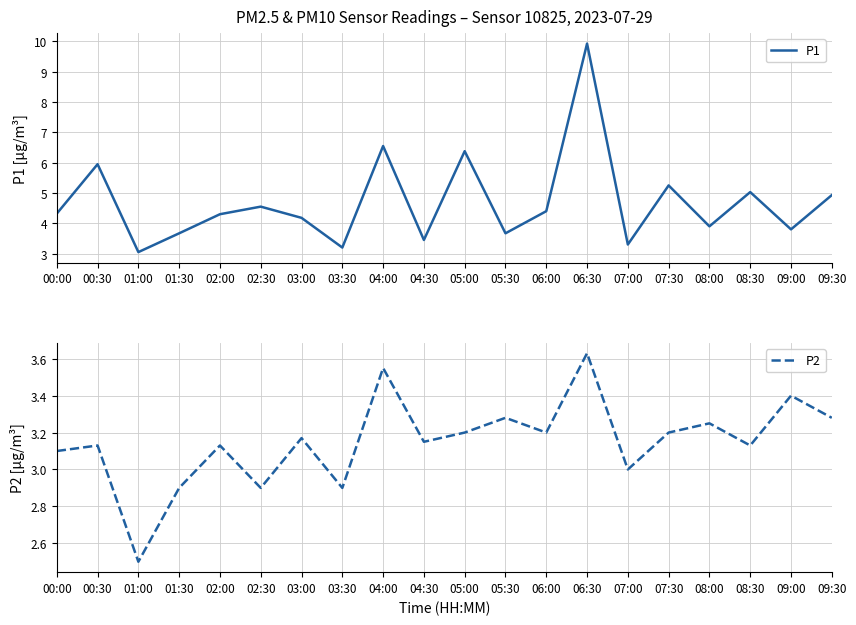

What is the label of the 2nd point from the right?

09:00